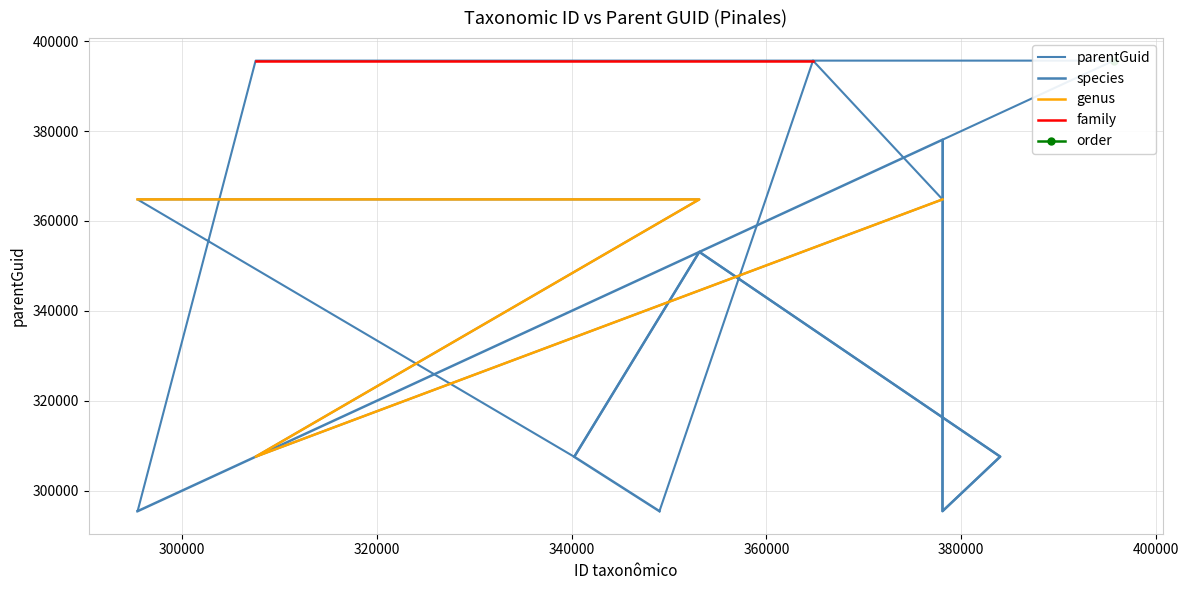

What is the label of the 14th point from the left?

378081